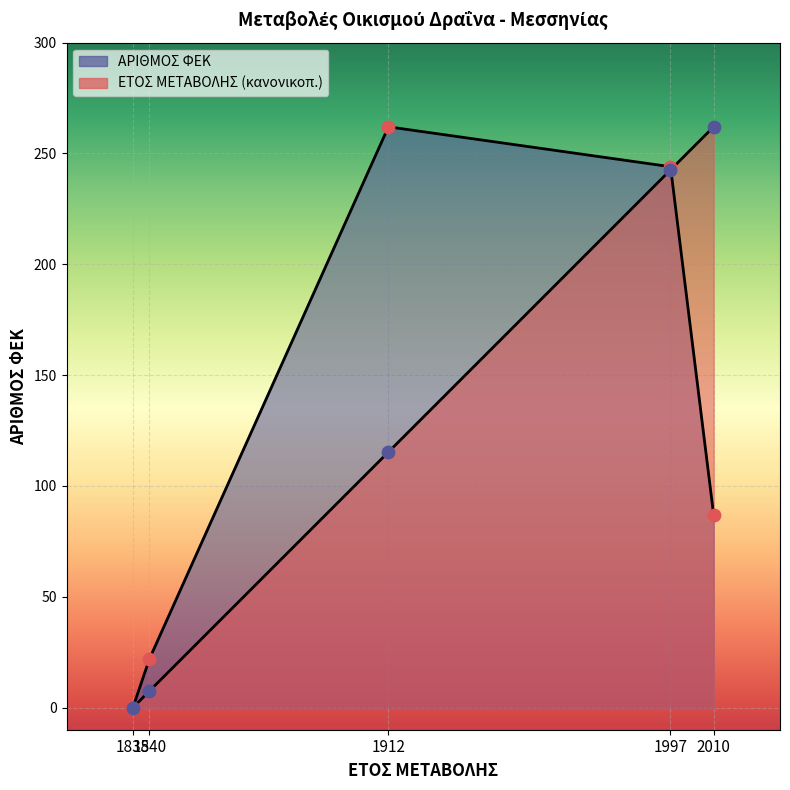

What are all the series names shown in the legend?

ΕΤΟΣ ΜΕΤΑΒΟΛΗΣ, ΑΡΙΘΜΟΣ ΦΕΚ